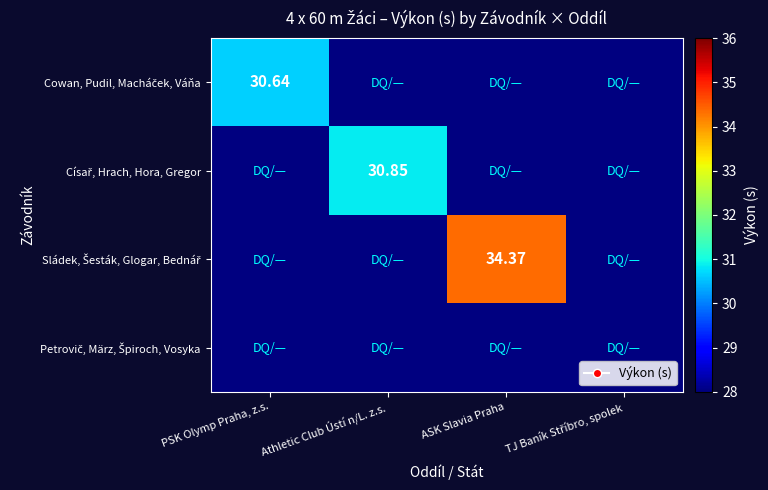

Is it true that Sládek, Šesták, Glogar, Bednář equals 34.4 at ASK Slavia Praha?

True